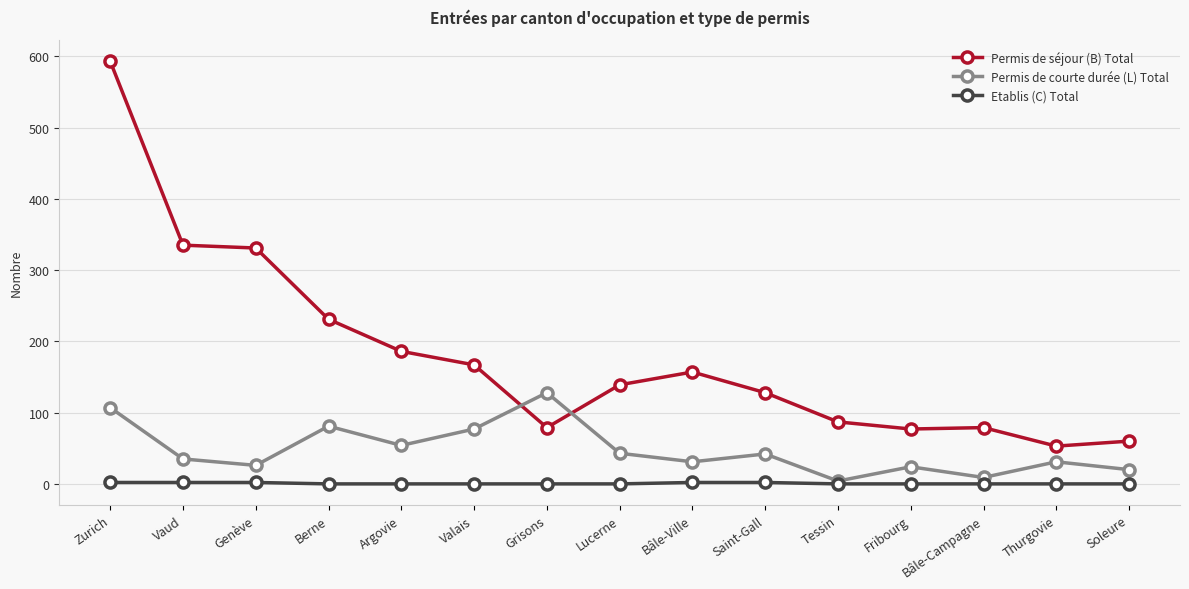

What is the lowest value of the Permis de courte durée (L) Total series?

4